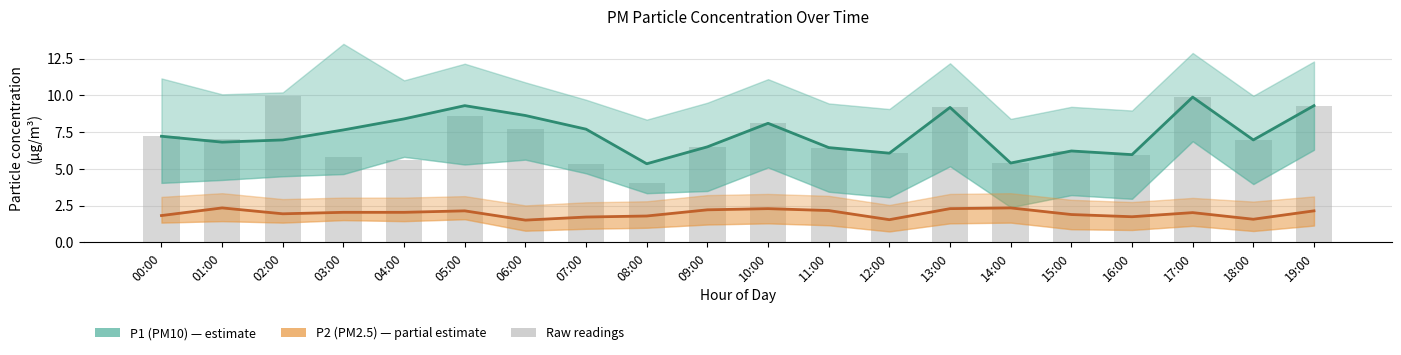

What is the highest value of the P1 (PM10) series?

9.9